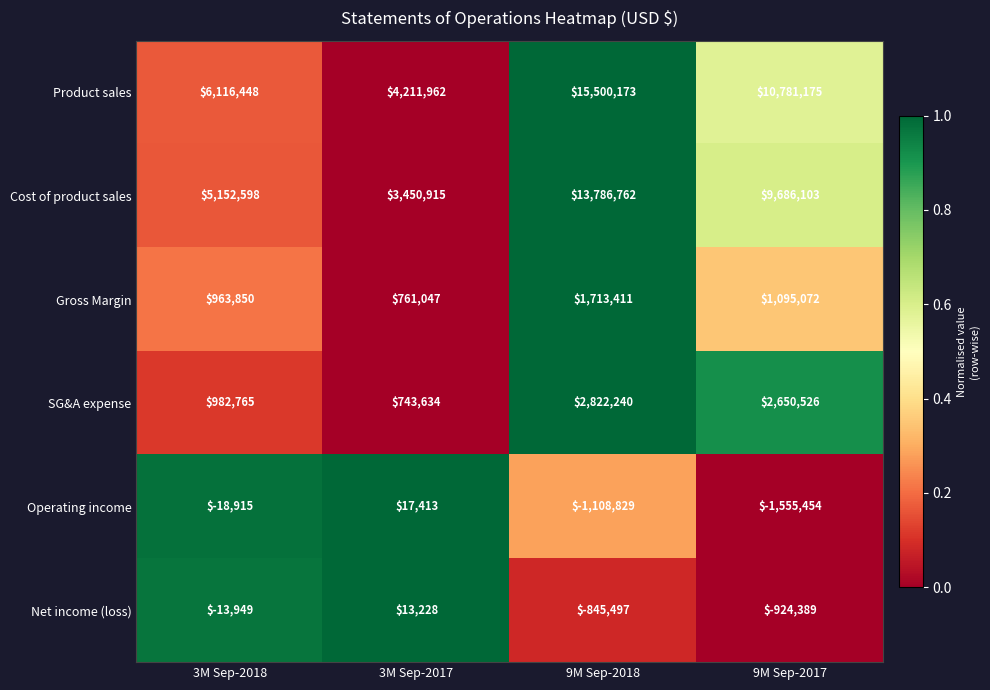

What is the total value across all series at 3M Sep-2017?

9198199